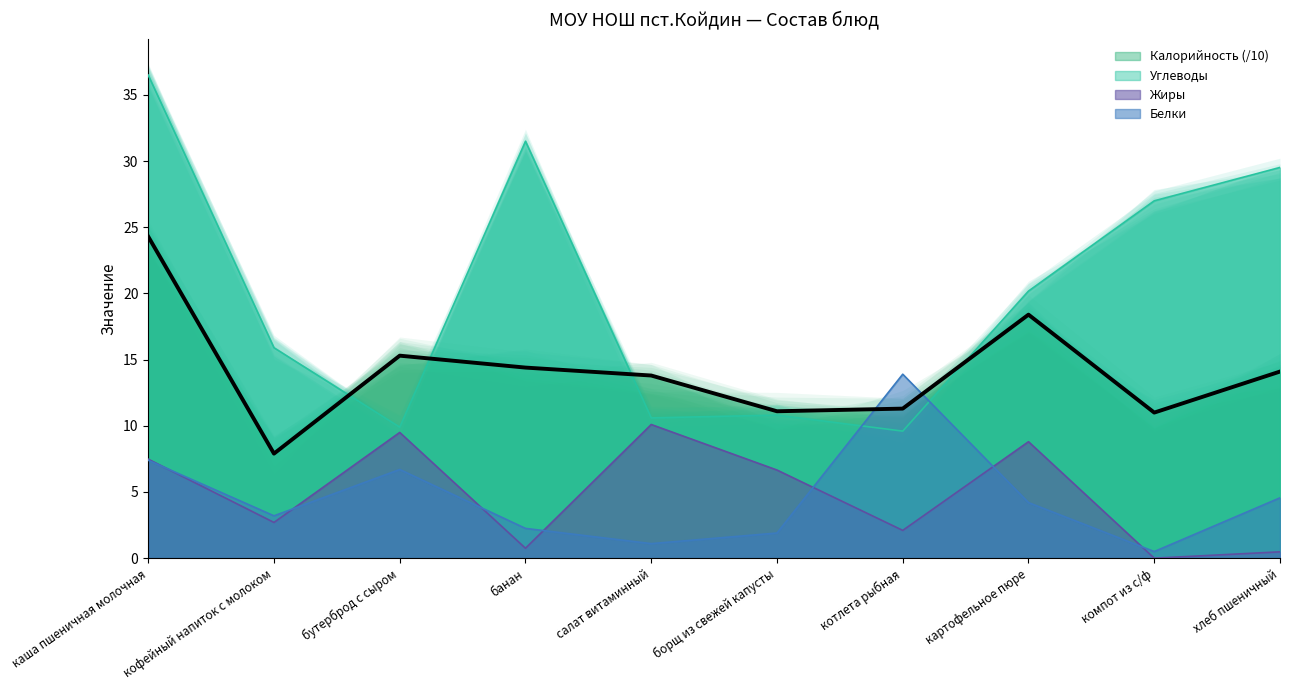

What is the label of the 8th point from the left?

картофельное пюре